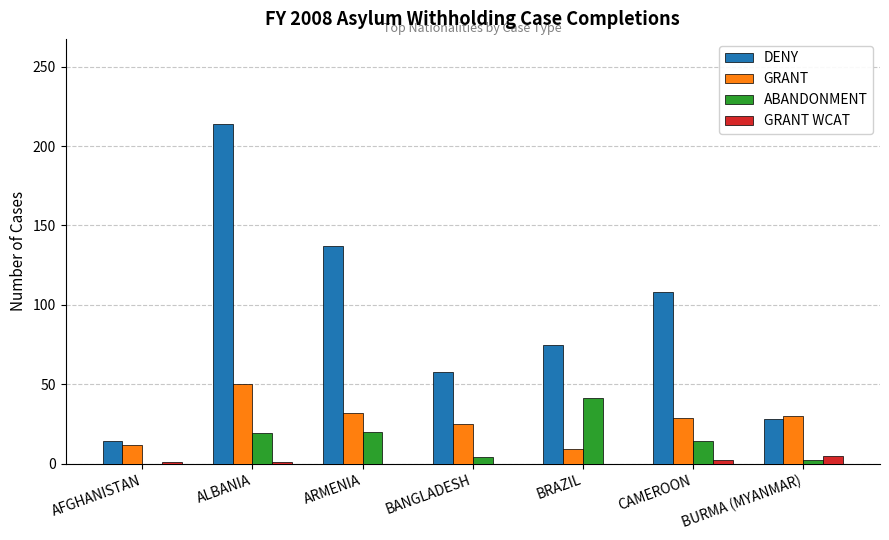

What value does the DENY series have at BRAZIL?

75